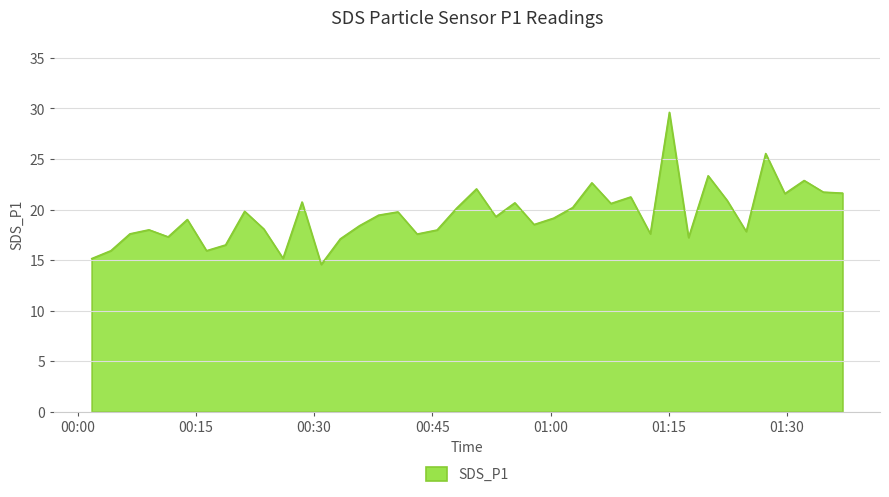

What is the smallest value displayed?

14.6